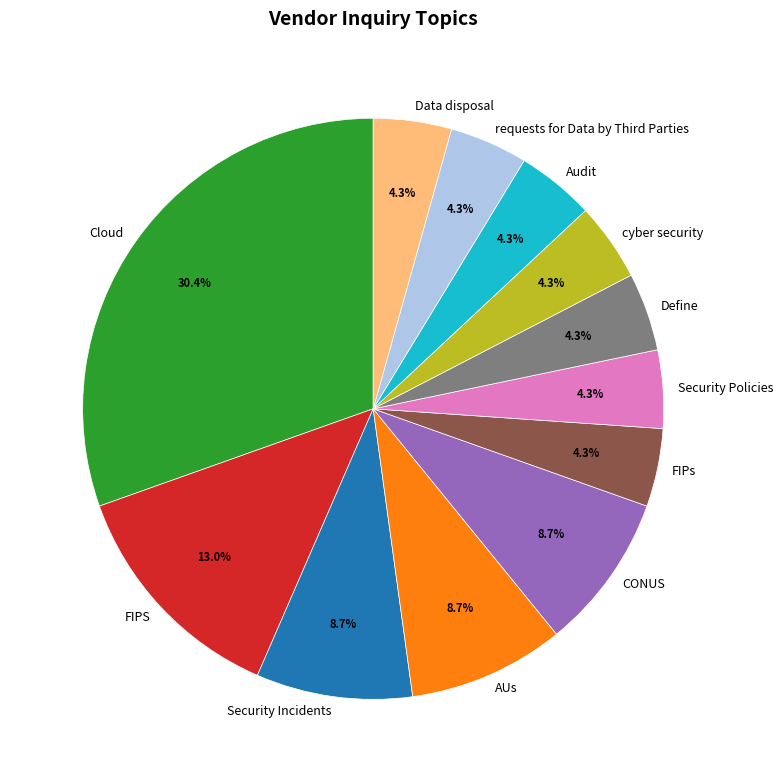

Which category has the biggest portion of the pie?

Cloud